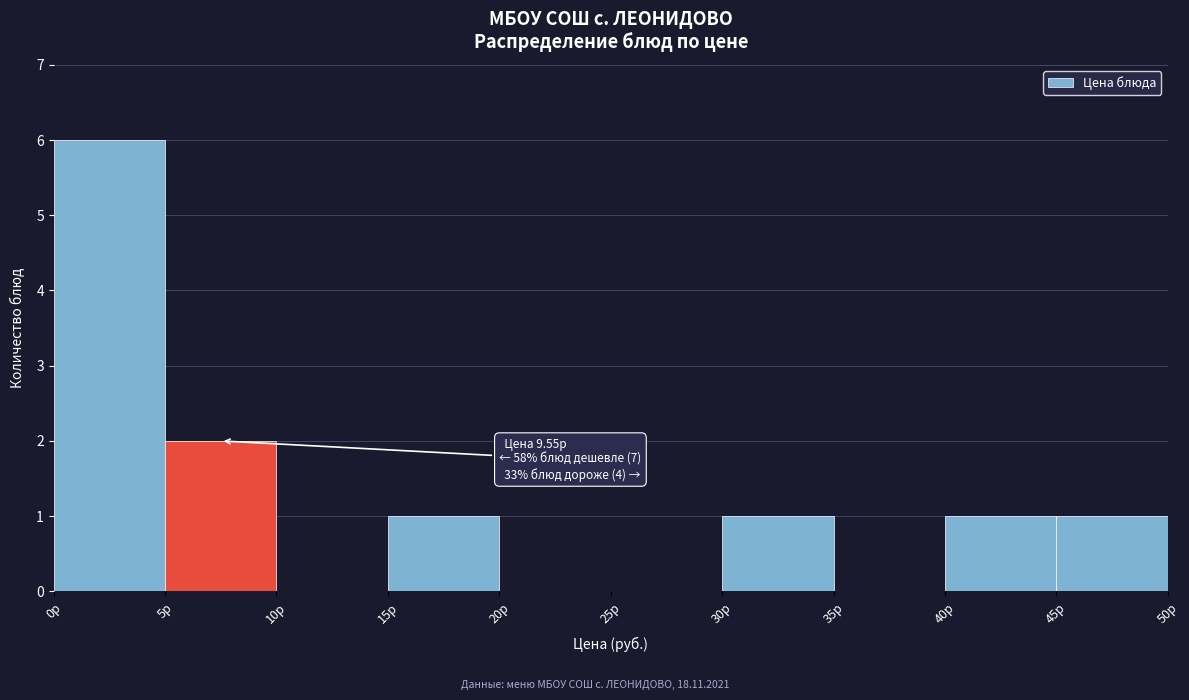

Over which range of the x-axis is the bar tallest?

0 to 5